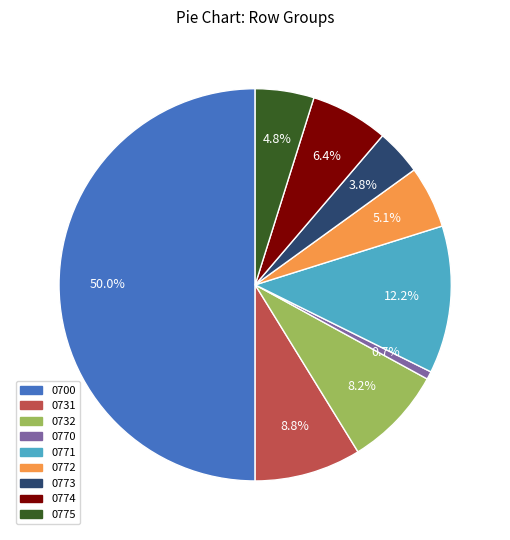

Is it true that 0775 is 5% of the pie?

True